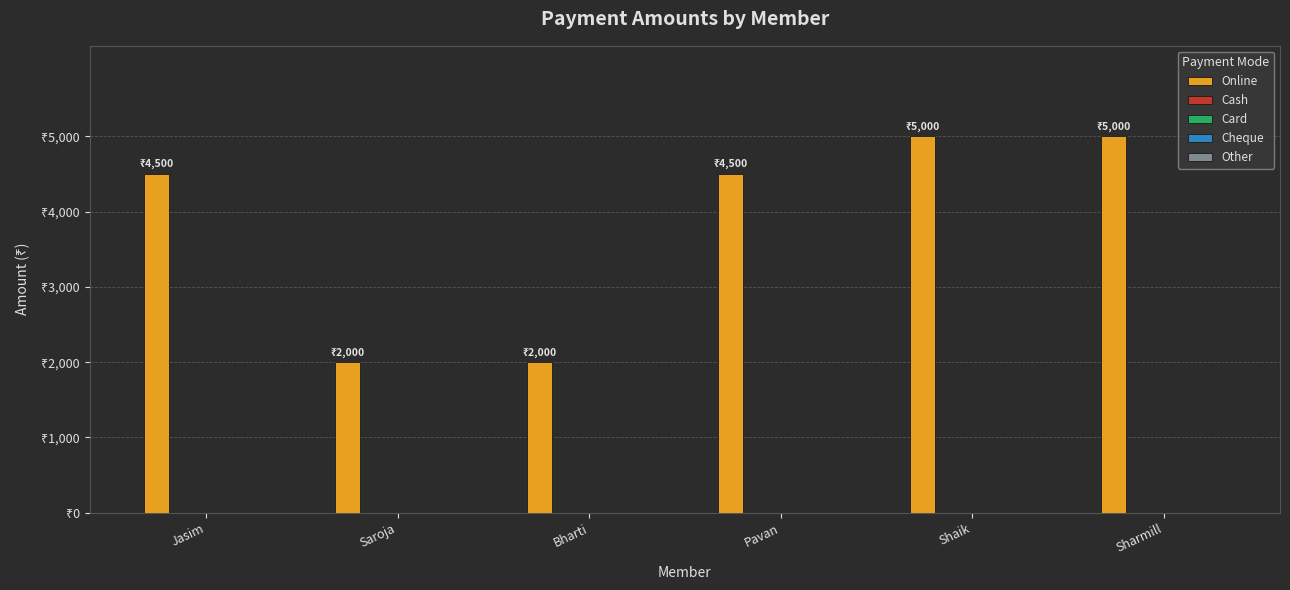

Are the bars grouped side by side (vs. stacked)?

No